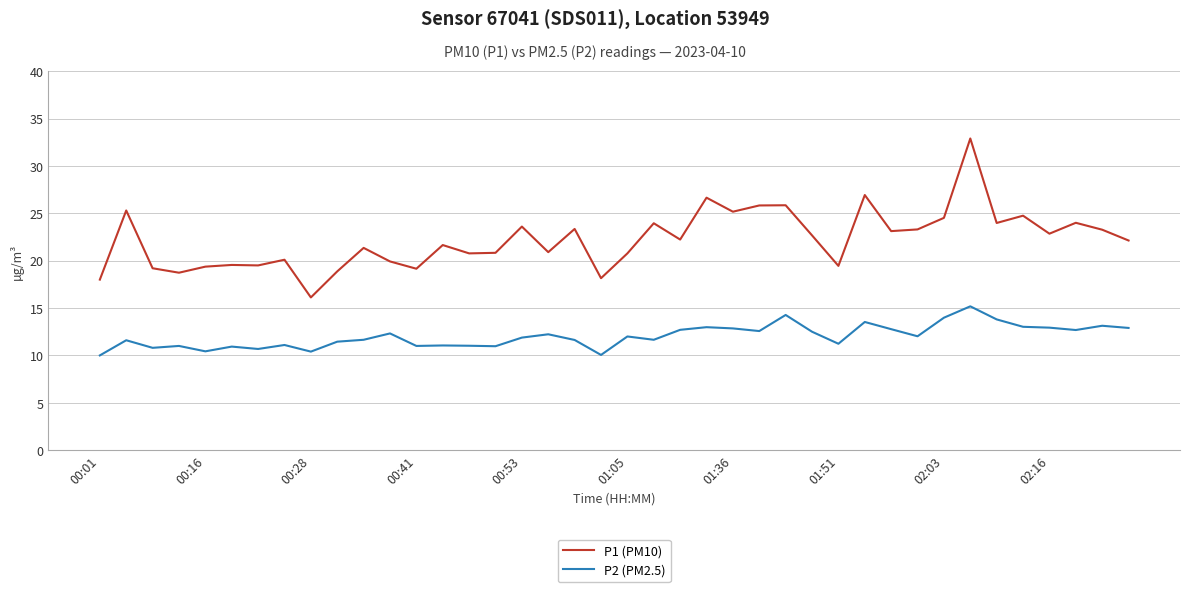

How many distinct data groups are displayed?

2